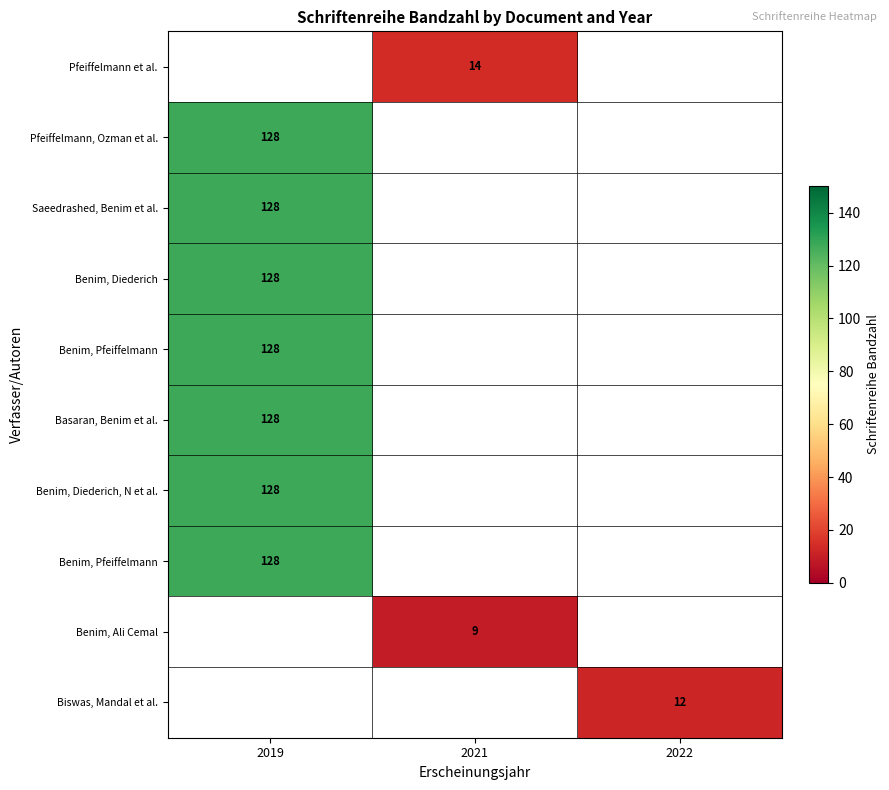

What is the spread (max minus min) of values at 2021?

5.0